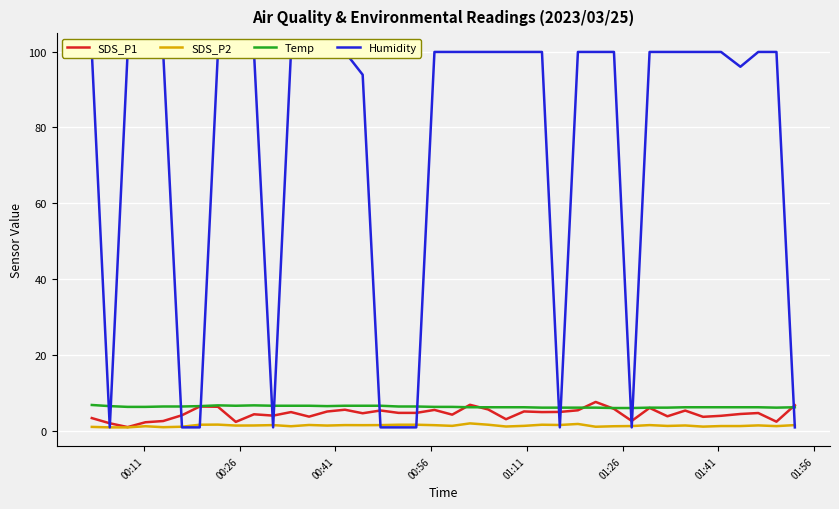

What is the value of the SDS_P1 point at the 16th from the left?

4.7